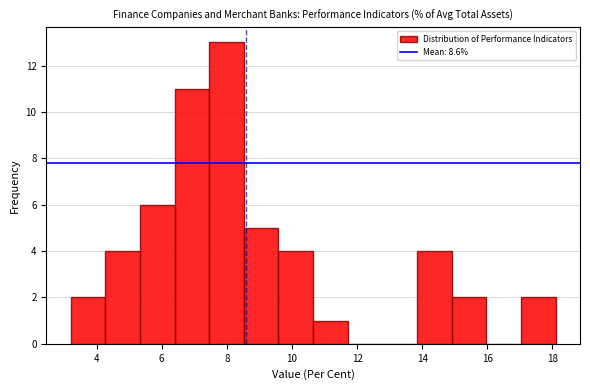

Reading left to right, transcribe this chart: for each bar, give the range it covers on the x-axis and its height. Neither the bar edges nor the heights are printed on the chart, so give them approximately, as read against the axes.

3.2 to 4.2: 2
4.2 to 5.4: 4
5.4 to 6.4: 6
6.4 to 7.4: 11
7.4 to 8.6: 13
8.6 to 9.6: 5
9.6 to 10.6: 4
10.6 to 11.8: 1
11.8 to 12.8: 0
12.8 to 13.8: 0
13.8 to 15.0: 4
15.0 to 16.0: 2
16.0 to 17.0: 0
17.0 to 18.2: 2